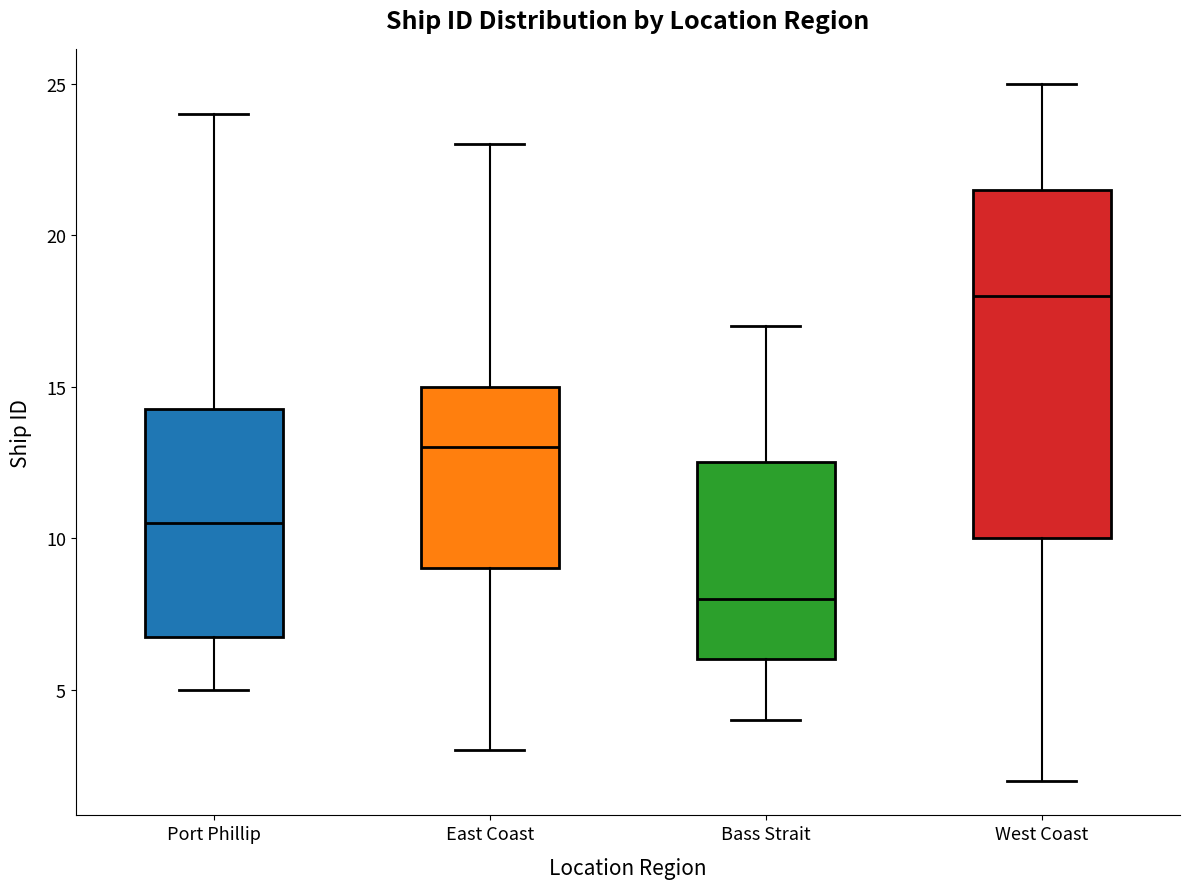

Where does the median line of the box for Port Phillip sit on the y-axis? The values are not printed on the chart, so give them approximately, as read against the axis.

10.5